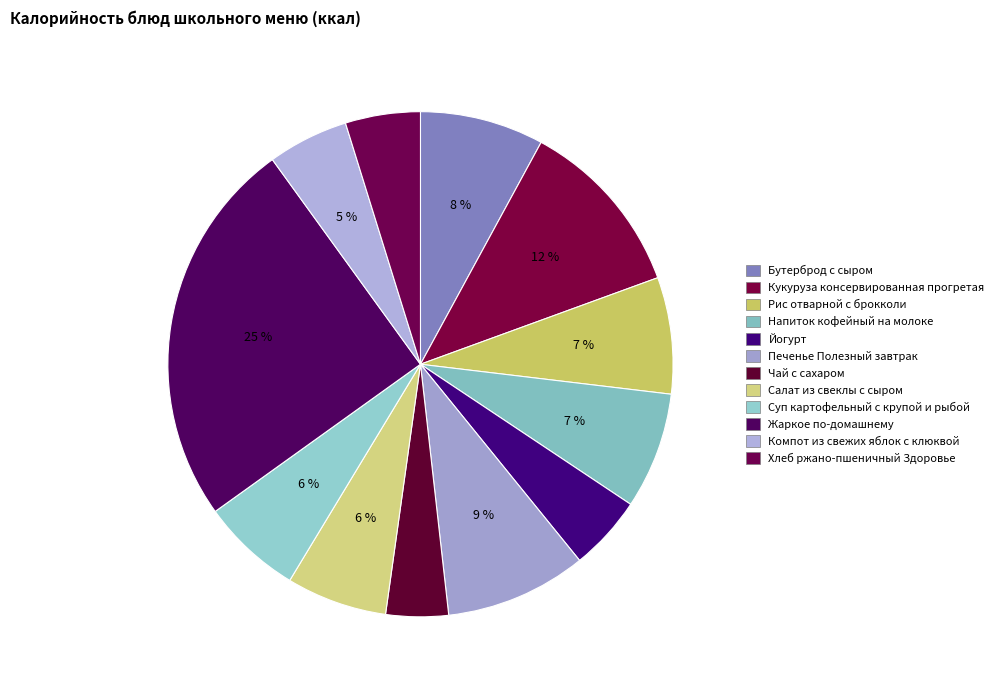

The Бутерброд с сыром slice represents 8% of the pie. True or false?

True